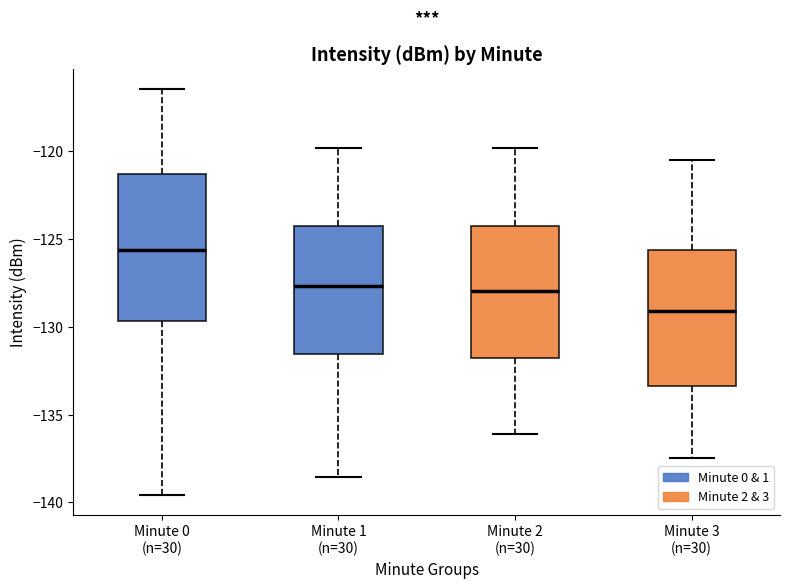

Which box's median line is the lowest?

Minute 3 (n=30)